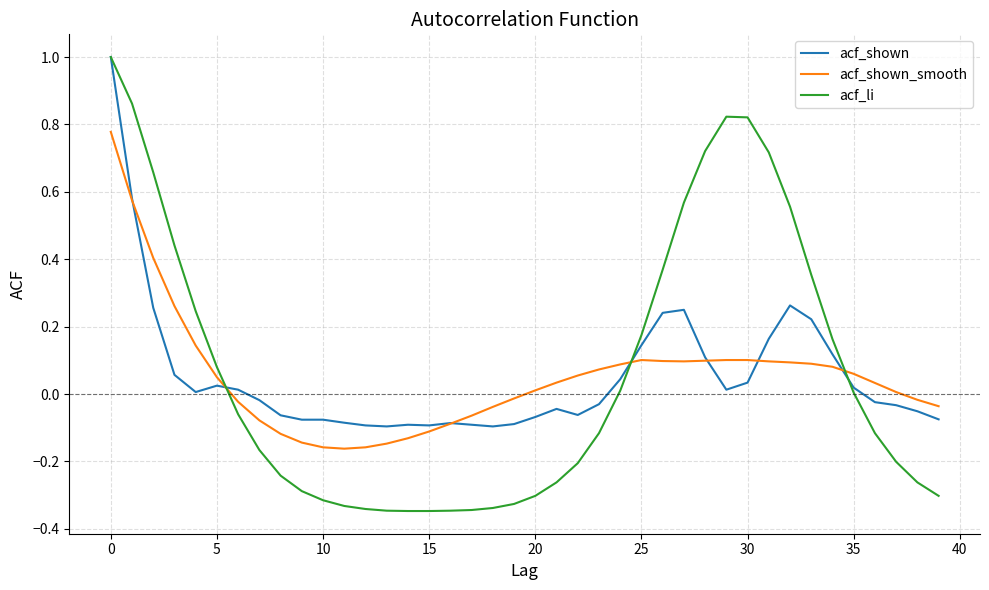

What is the sum of all acf_shown values?

2.1